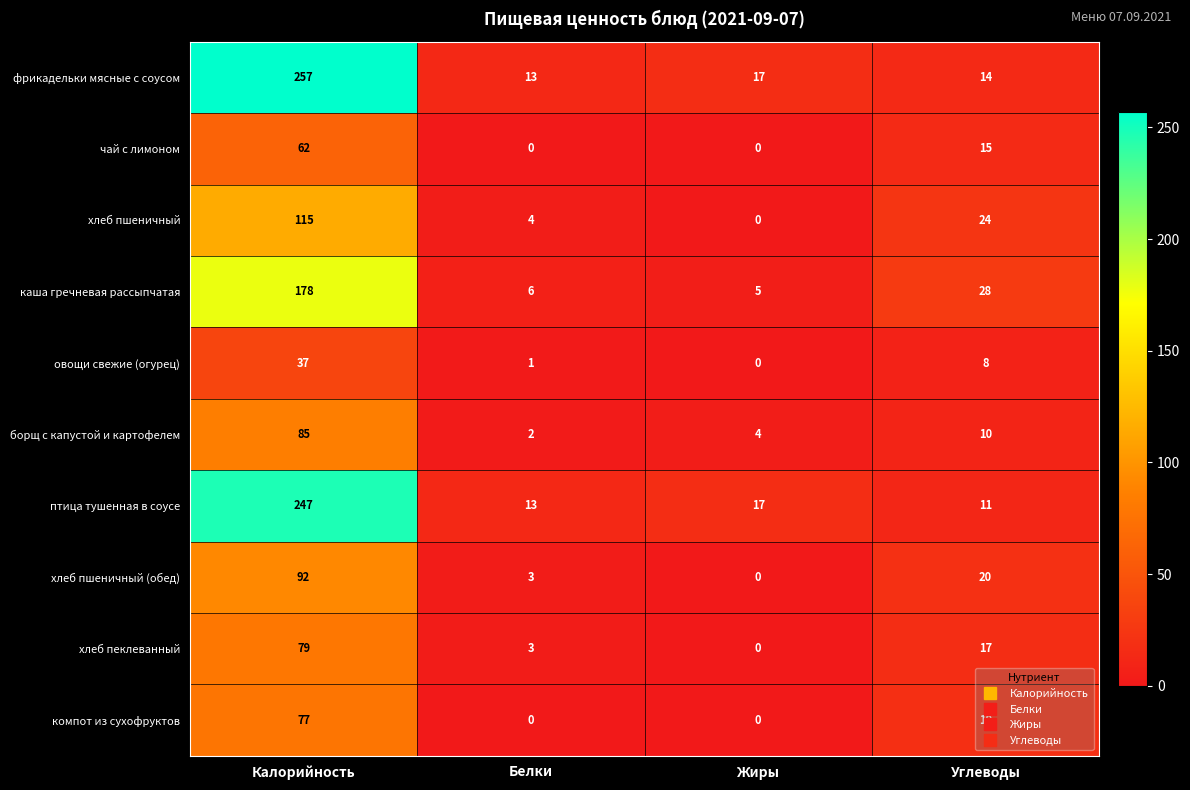

What is the sum of all хлеб пшеничный (обед) values?

115